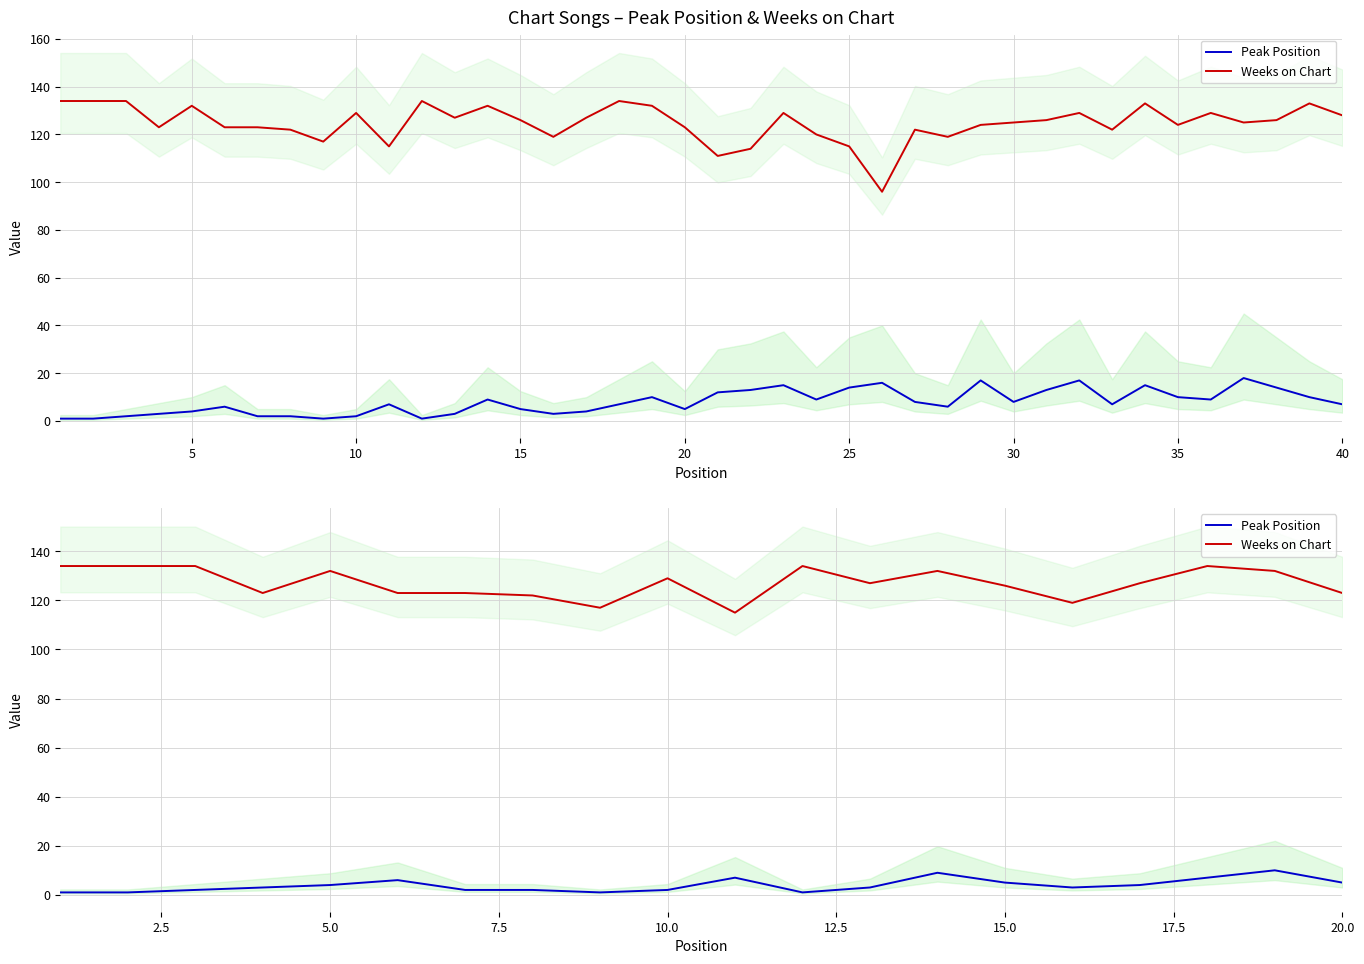

How many data points in Peak Position are less than 3?

8